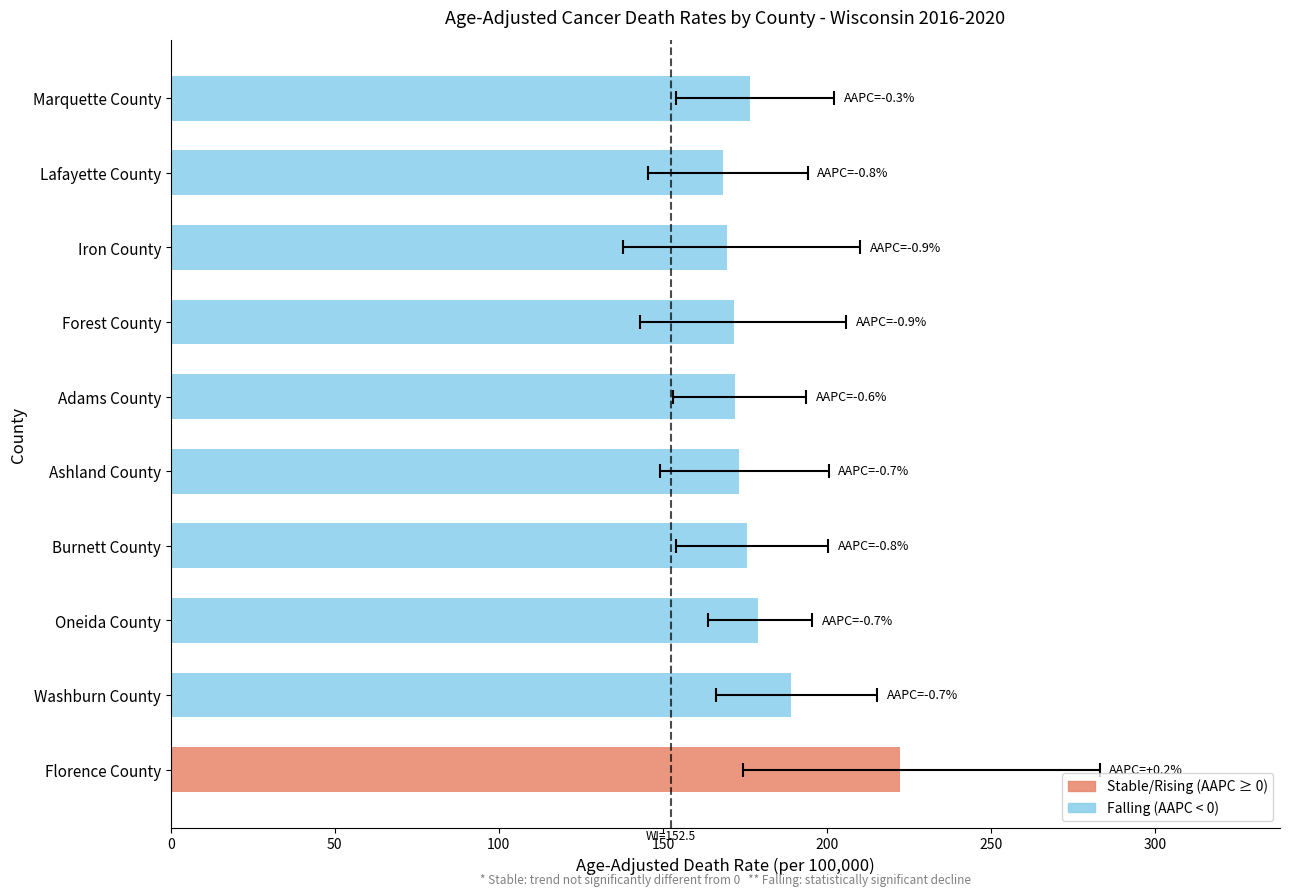

Reading left to right, what are all the values shown in this chart?

death_rate: death_rate=222.2	lower_ci=189.2	upper_ci=179.1	recent_aapc=175.6	4=173.2	5=172.1	6=171.8	7=169.5	8=168.3	9=176.4
lower_ci: death_rate=174.3	lower_ci=166.2	upper_ci=163.9	recent_aapc=154.0	4=149.1	5=153.0	6=143.1	7=137.9	8=145.5	9=153.9
upper_ci: death_rate=283.1	lower_ci=215.2	upper_ci=195.5	recent_aapc=200.3	4=200.5	5=193.6	6=205.8	7=210.2	8=194.1	9=202.1
recent_aapc: death_rate=0.2	lower_ci=-0.7	upper_ci=-0.7	recent_aapc=-0.8	4=-0.7	5=-0.6	6=-0.9	7=-0.9	8=-0.8	9=-0.3